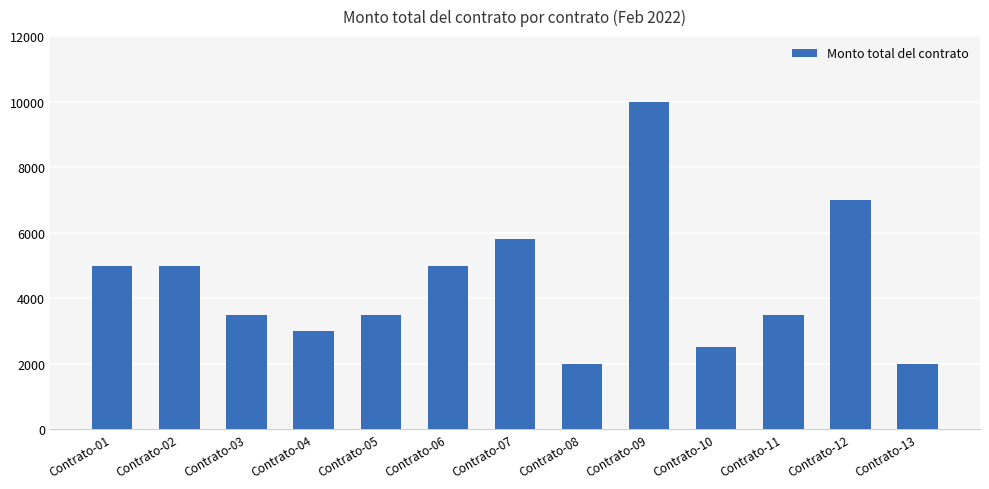

Which label corresponds to the largest value in the chart?

Contrato-09